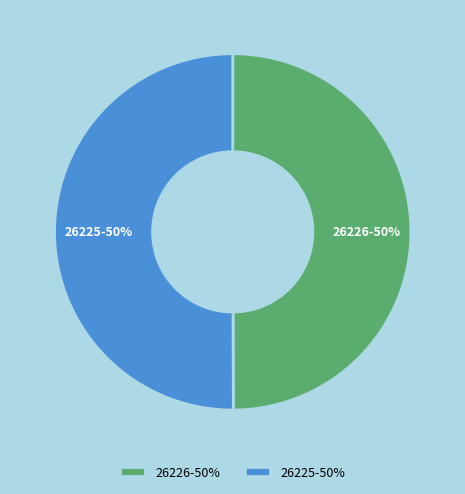

What percentage is the 26225 slice, to the nearest percent?

50%